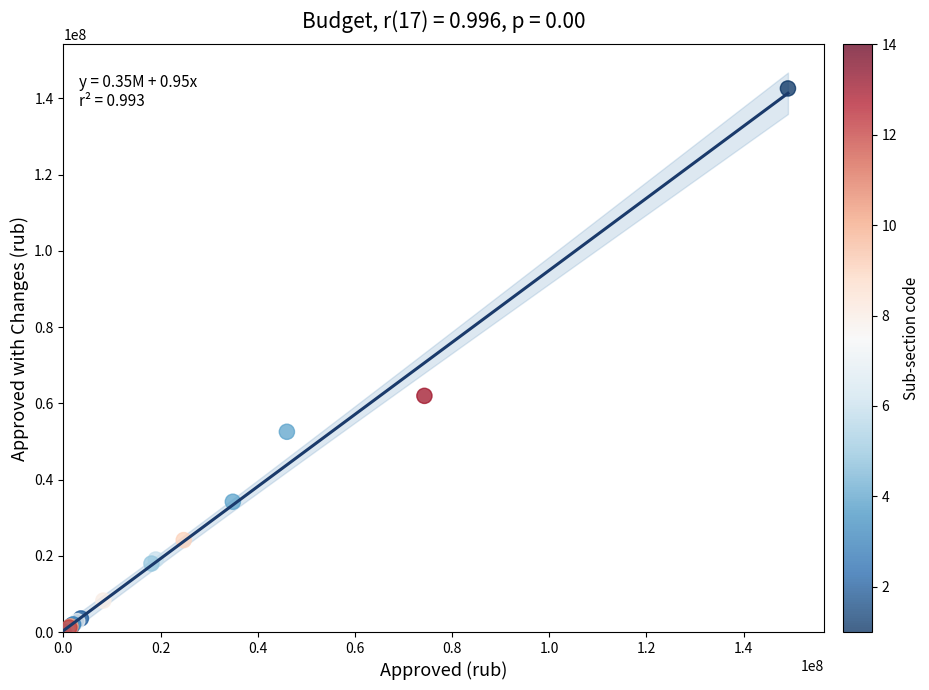

What Y value in the scatter plot is closest to 71330772?

61960359.2